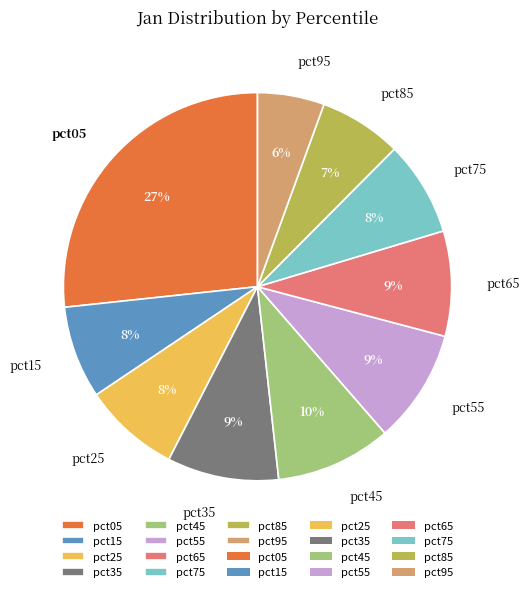

Does pct45 account for over 50% of the chart?

No